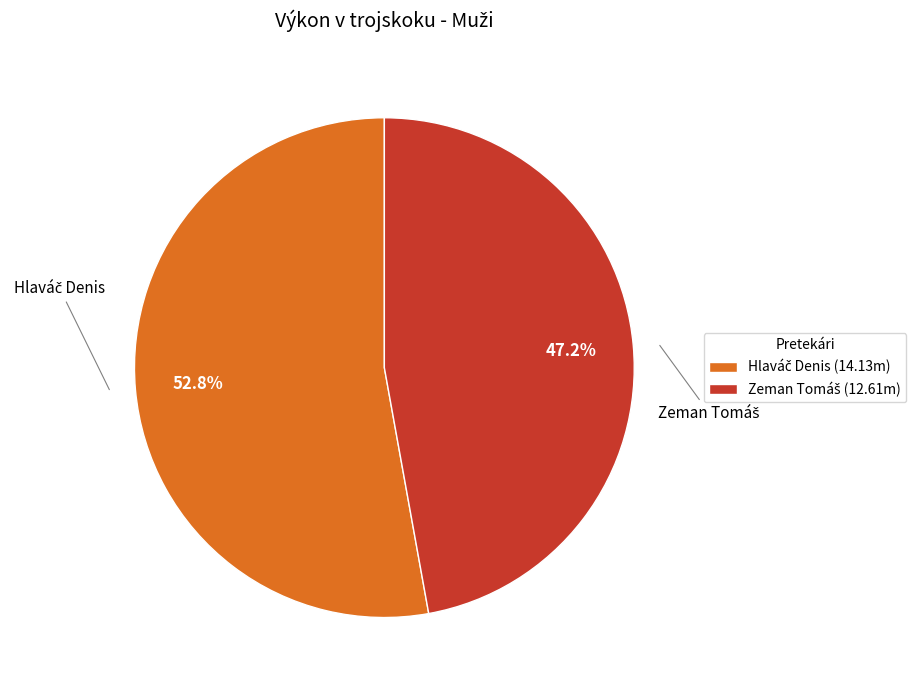

Does any single category account for the majority?

Yes